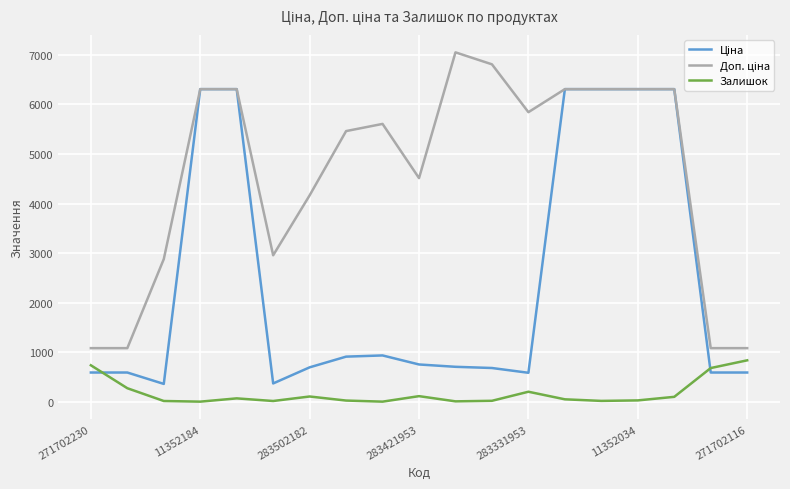

What is the maximum value for Залишок?

836.0